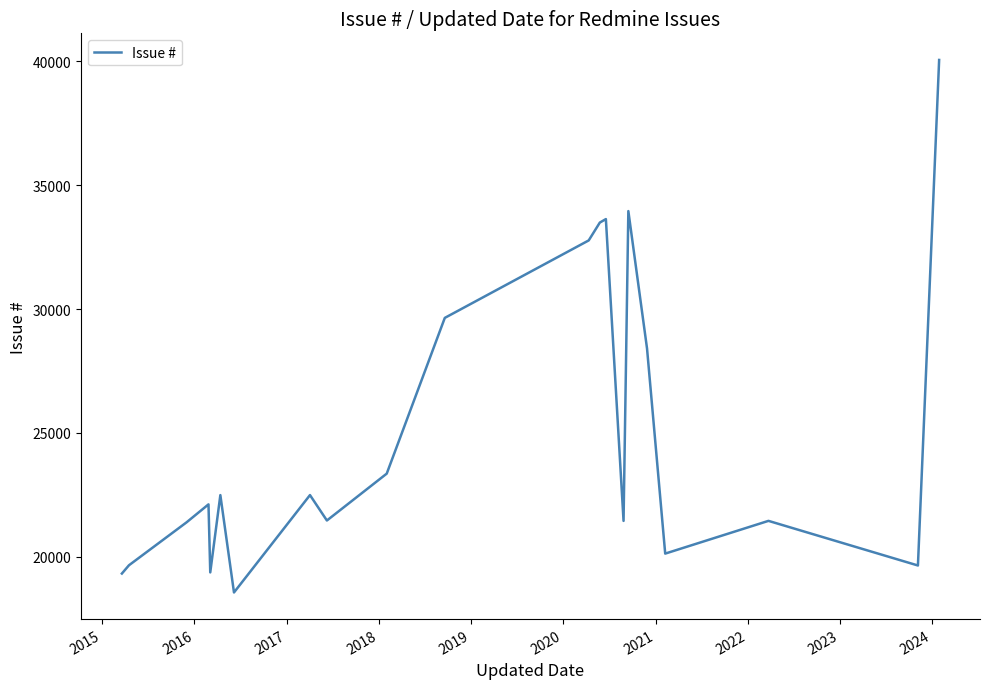

What is the minimum value shown in the chart?

18560